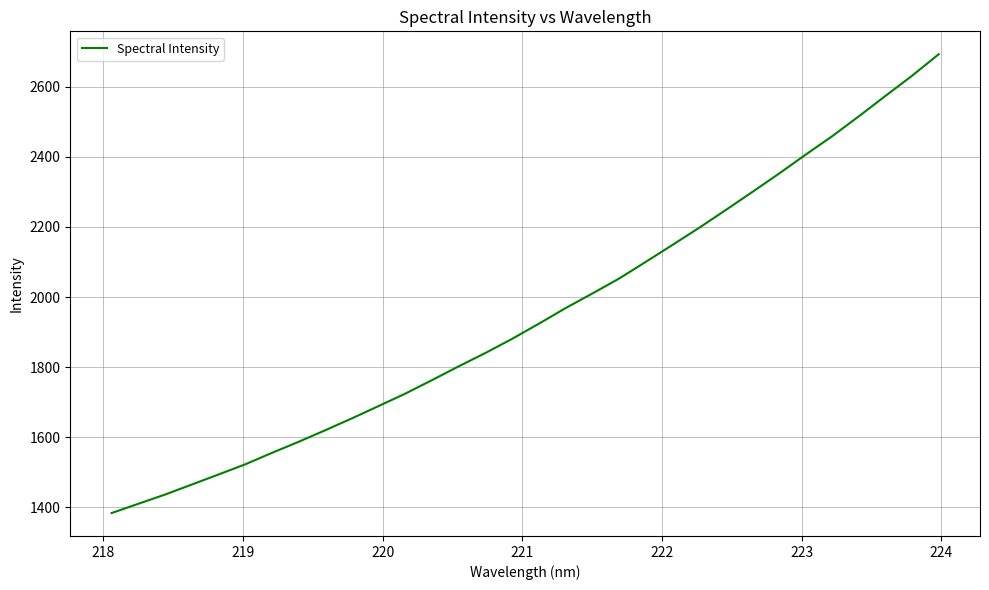

What is the maximum value shown in the chart?

2692.1